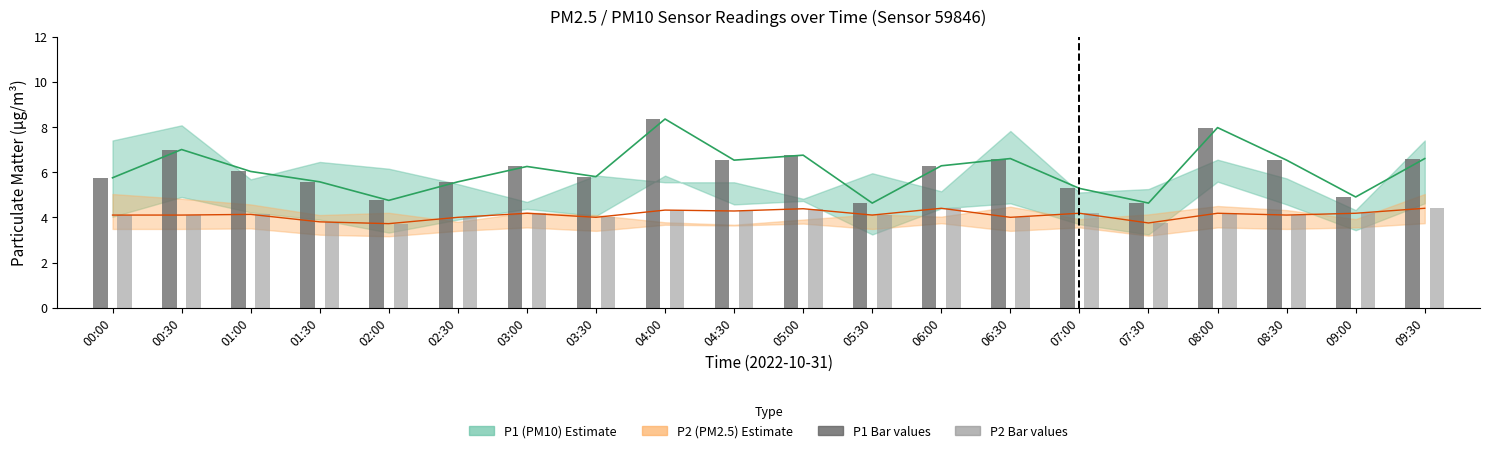

Rank the series by their average value, from lowest to highest.

P2 (PM2.5) values, P1 (PM10) values